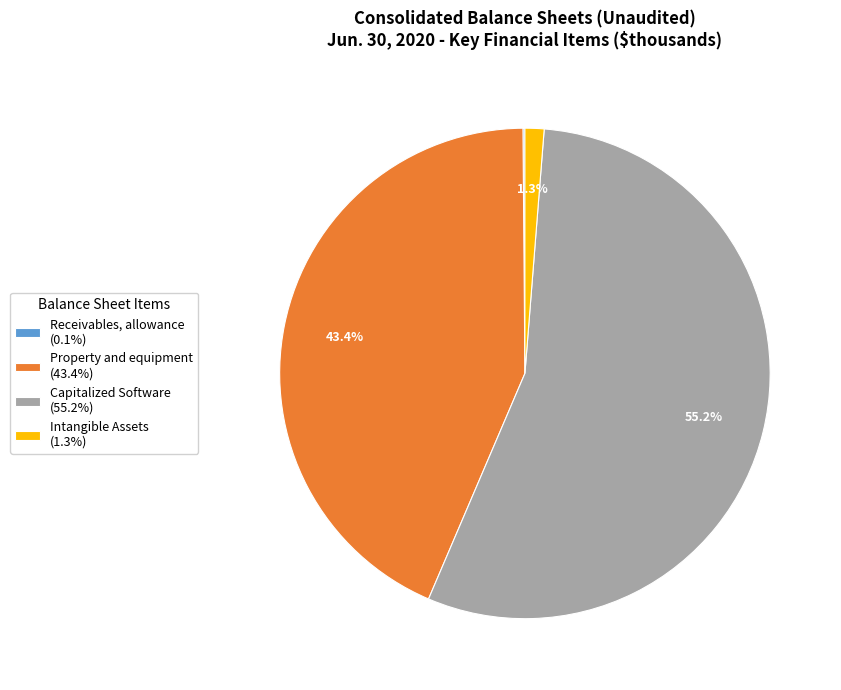

Is there any slice that represents more than half of the pie?

Yes